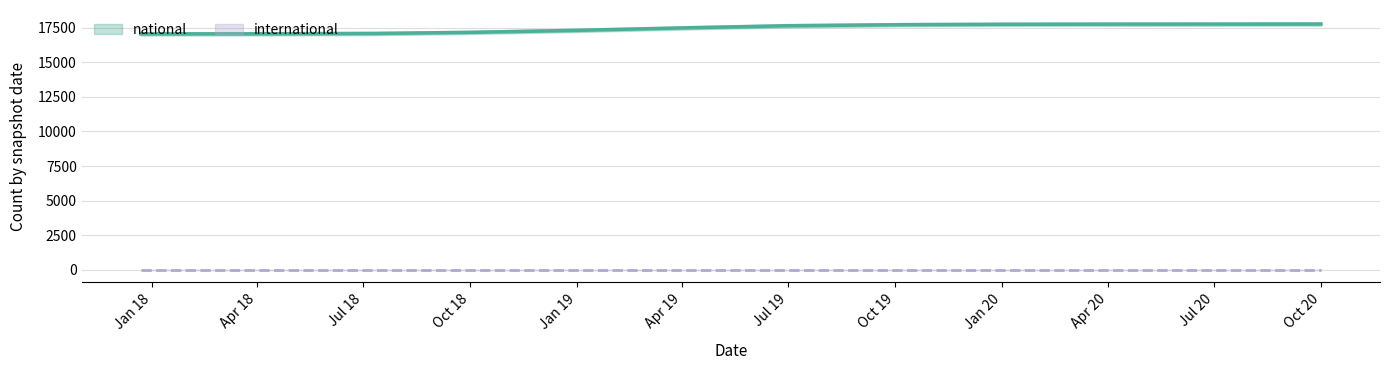

What is the label of the 12th point from the left?

Oct 20